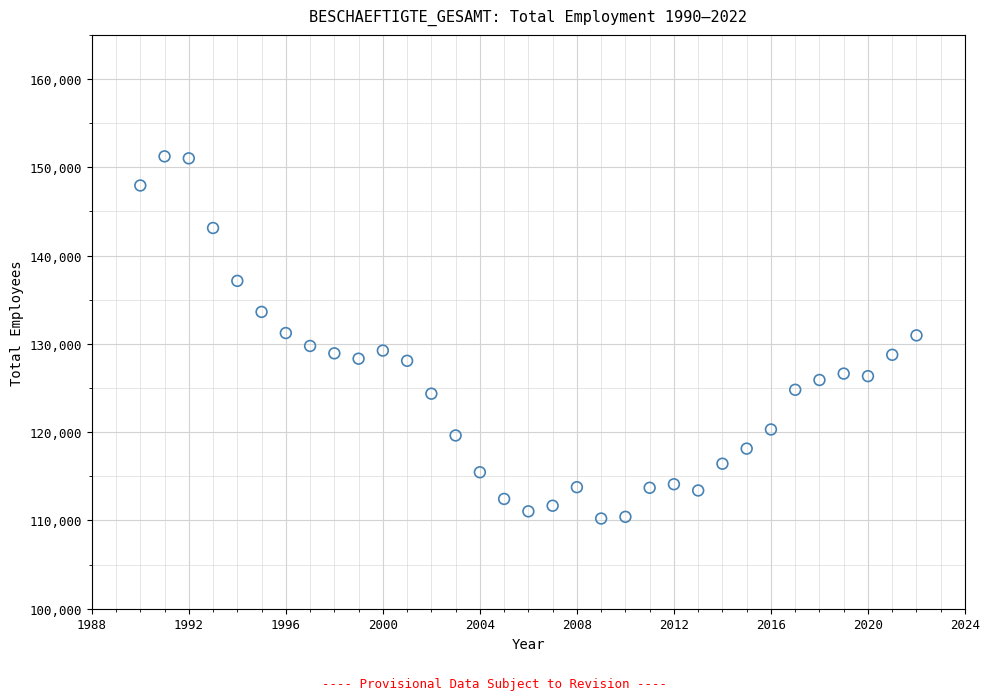

What is the range of X values (max minus min)?

32